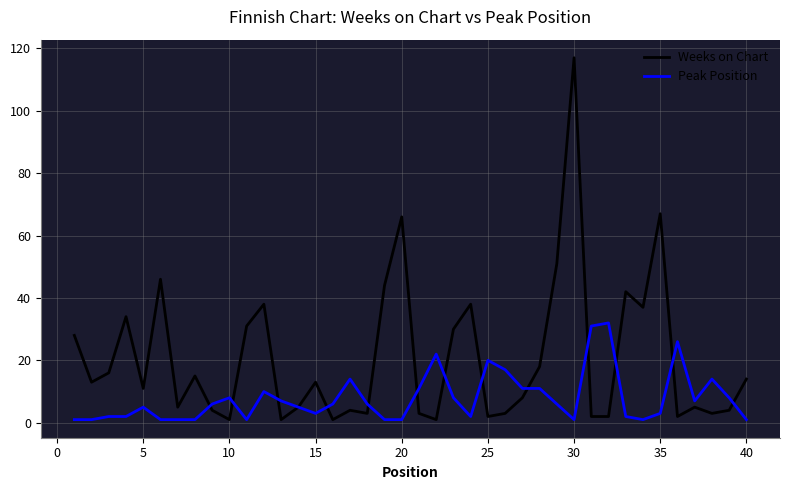

Which series has the largest range (max minus min)?

Weeks on Chart